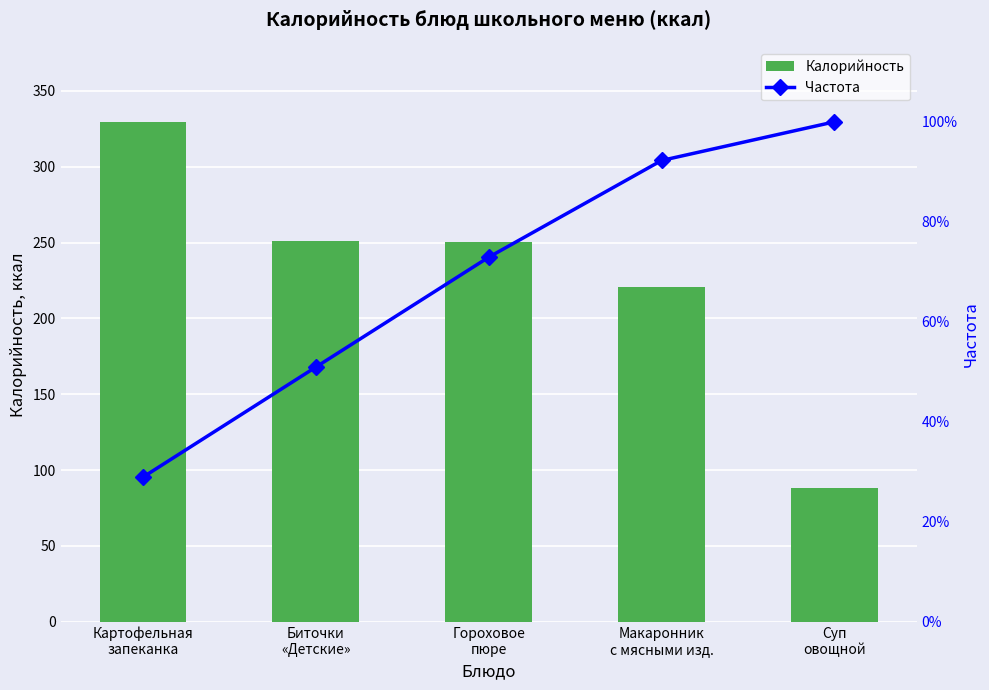

Reading right to left, list all the values displayed in this chart.

Калорийность: 88.1	220.5	250.5	250.8	329.5
Частота: 100.0	92.3	72.9	50.9	28.9